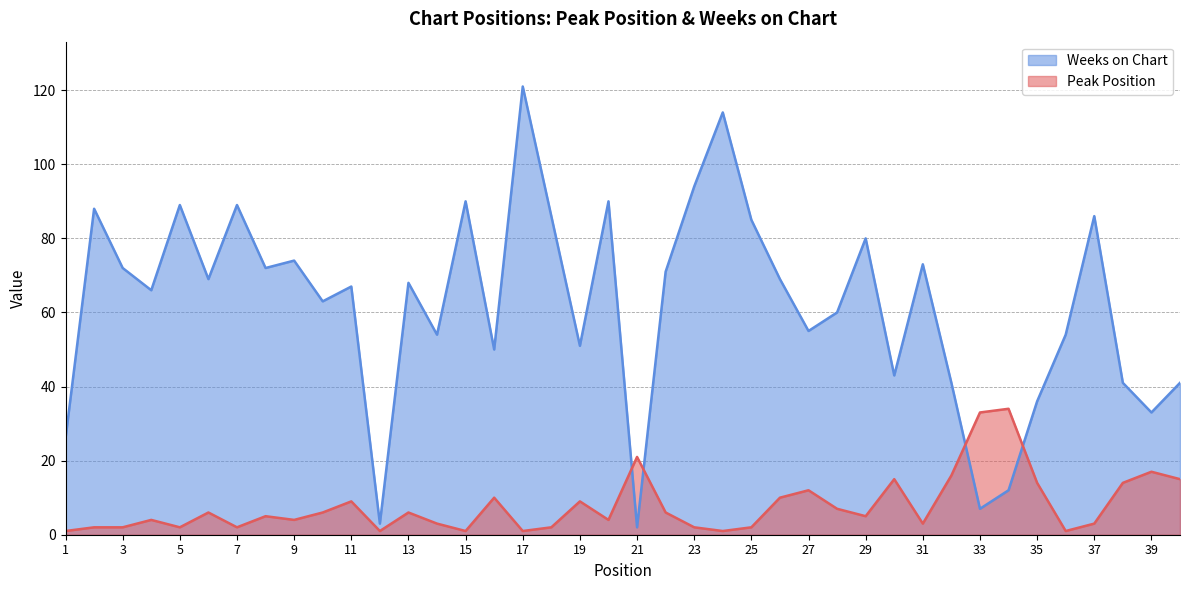

How many distinct data groups are displayed?

2